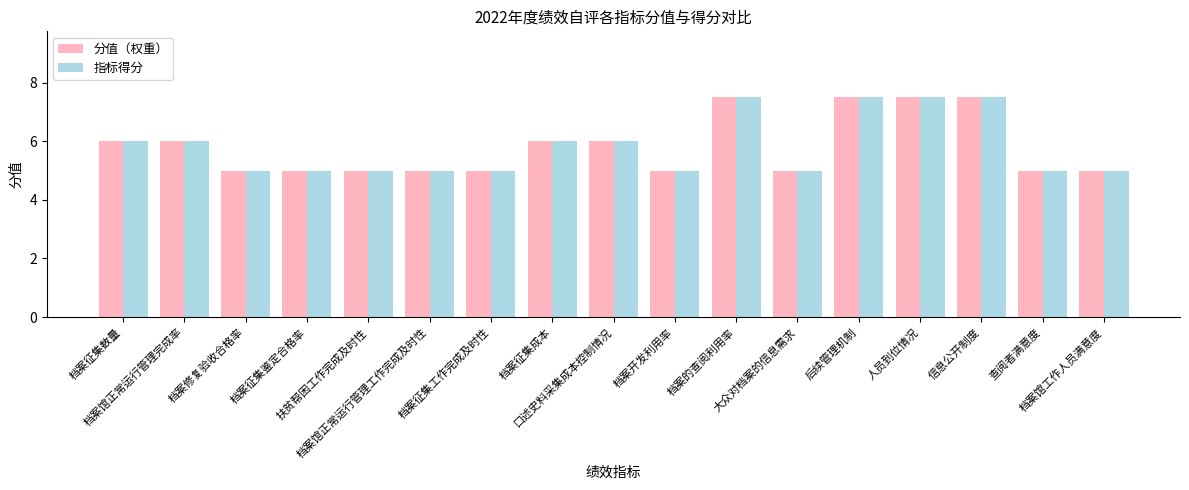

What is the difference between the maximum and minimum values in the 指标得分 series?

2.5